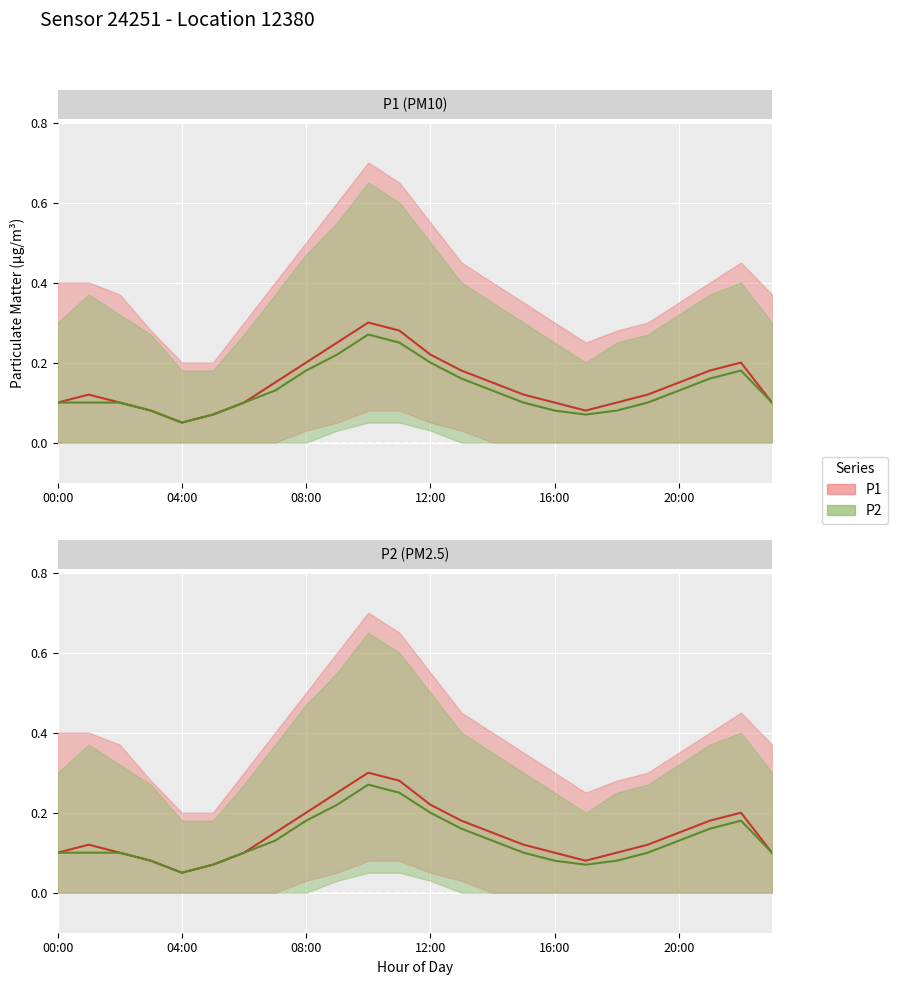

What is the minimum value for P1_line?

0.1